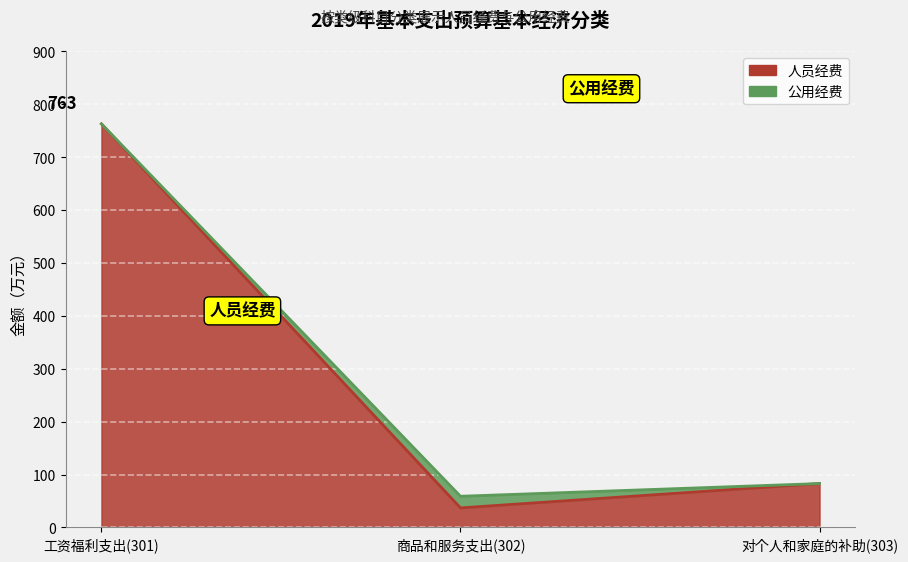

Between 对个人和家庭的补助(303) and 商品和服务支出(302), which is larger?

对个人和家庭的补助(303)